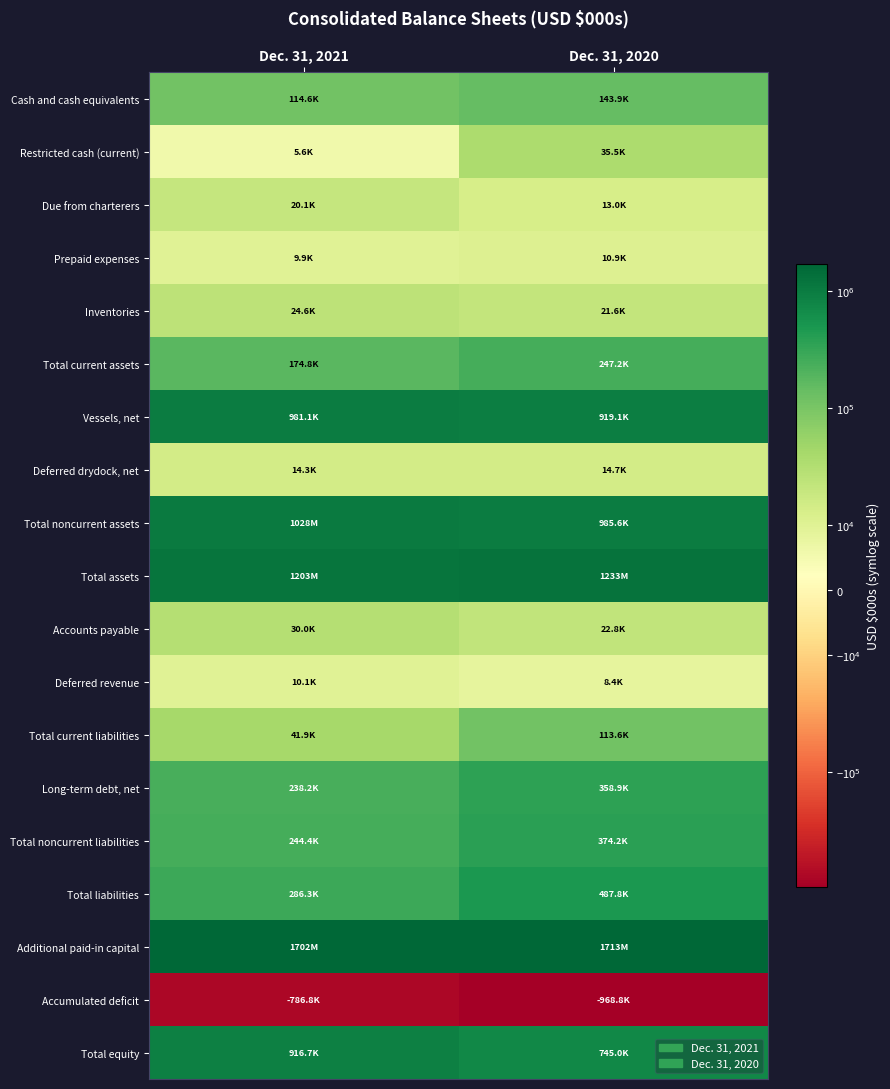

At how many categories does at least one series exceed 456257?

2